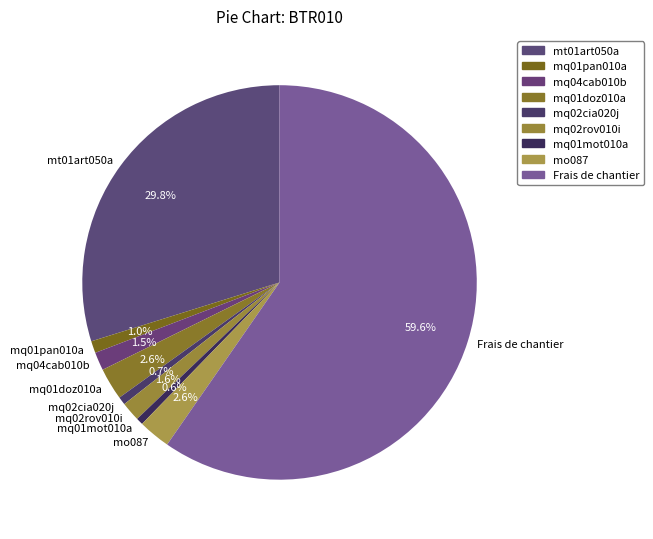

Do mq02cia020j and mq01pan010a together represent more than half of the pie?

No